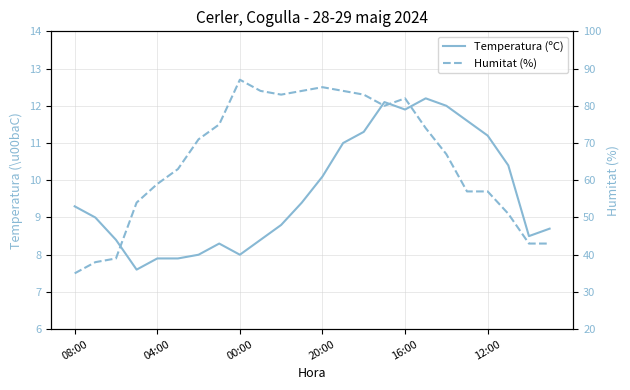

Is it true that Humitat (%) equals 16.5 at 19?

False